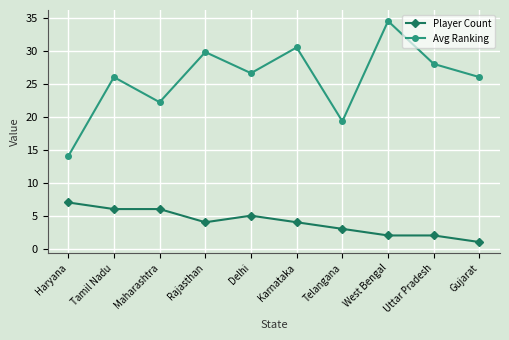

What are all the series names shown in the legend?

Player Count, Avg Ranking